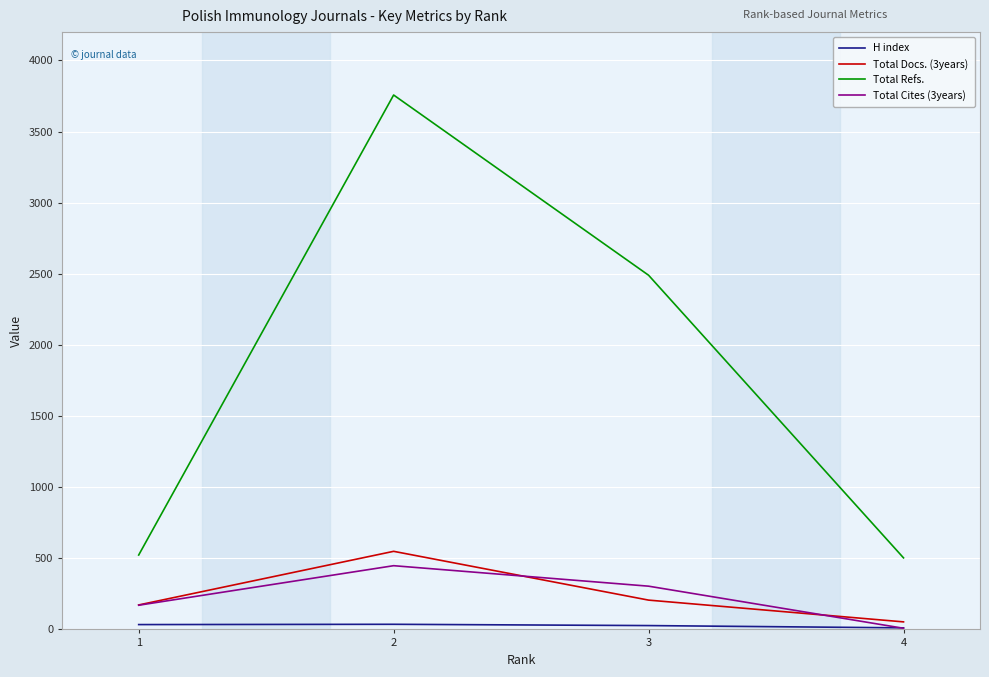

Which category has the highest value across all series?

2